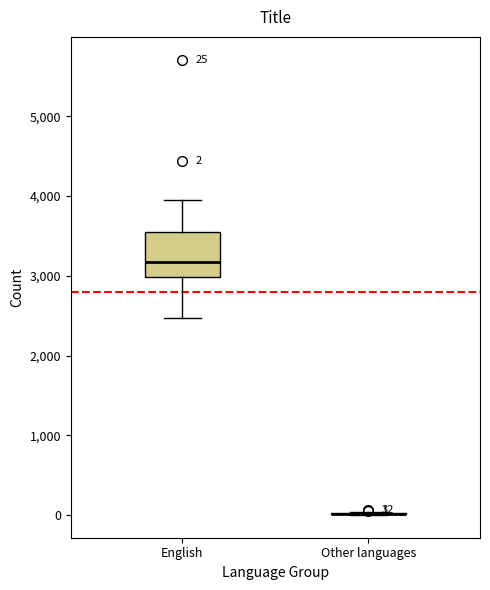

Comparing the boxes themselves (not the whiskers), which one is the tallest?

English